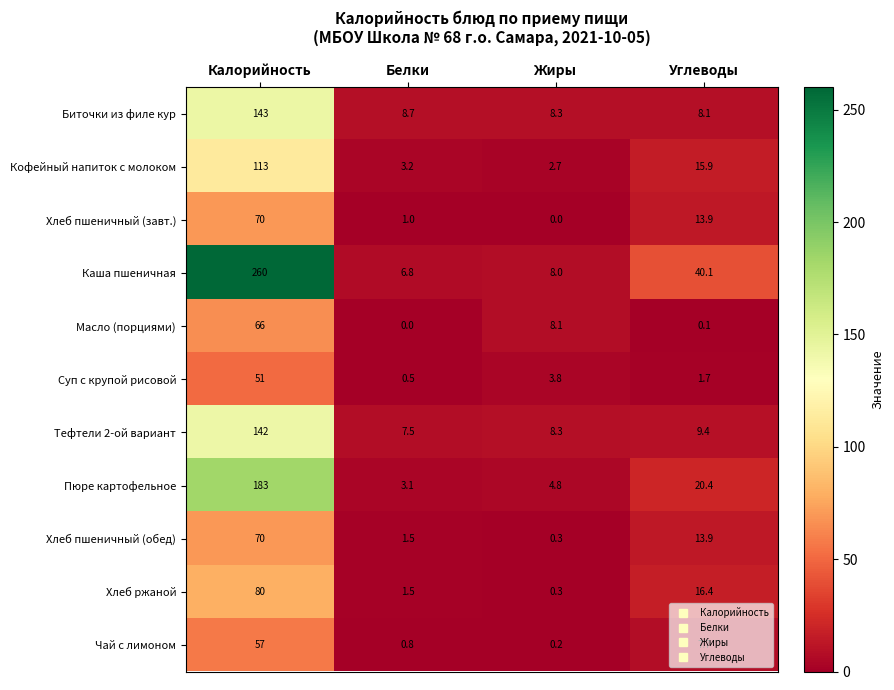

True or false: Биточки из филе кур has a value of 13.9 at Белки.

False